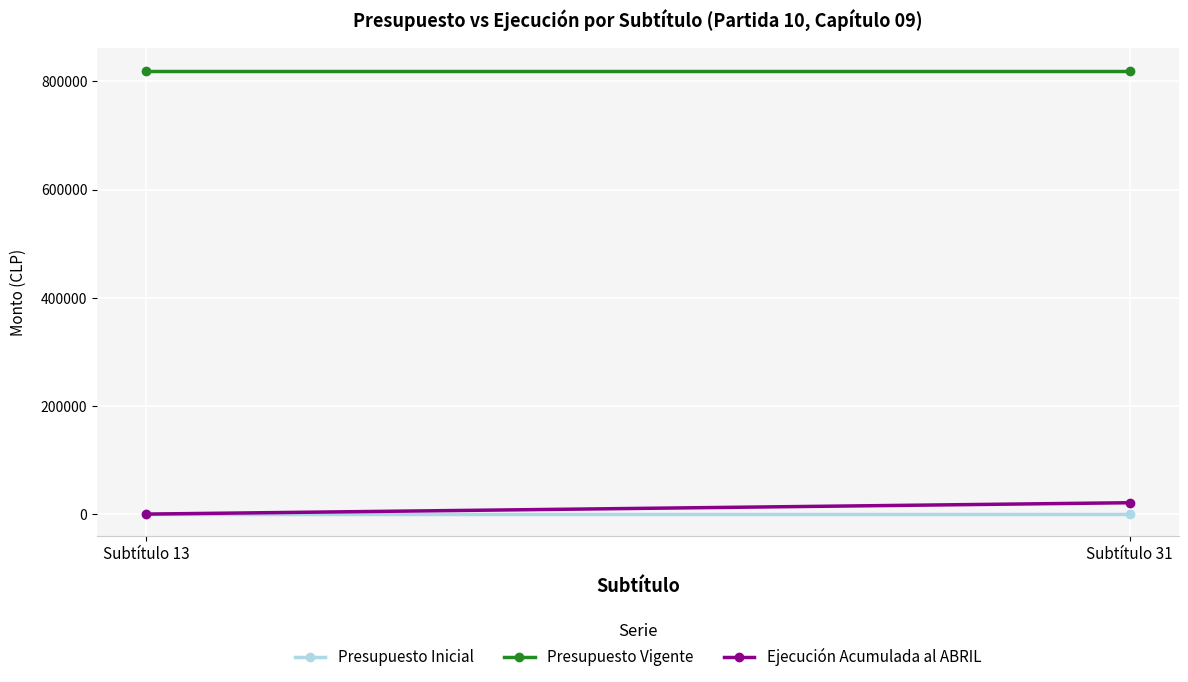

Is it true that Presupuesto Vigente equals 820004 at Subtítulo 31?

True